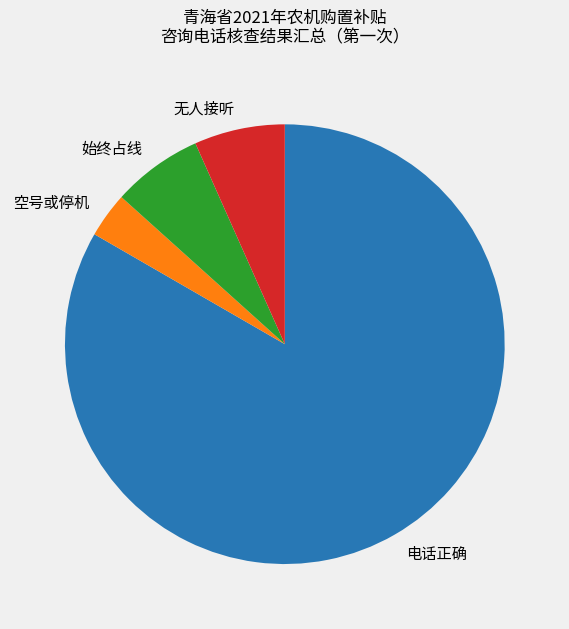

Which slice is the smallest?

空号或停机